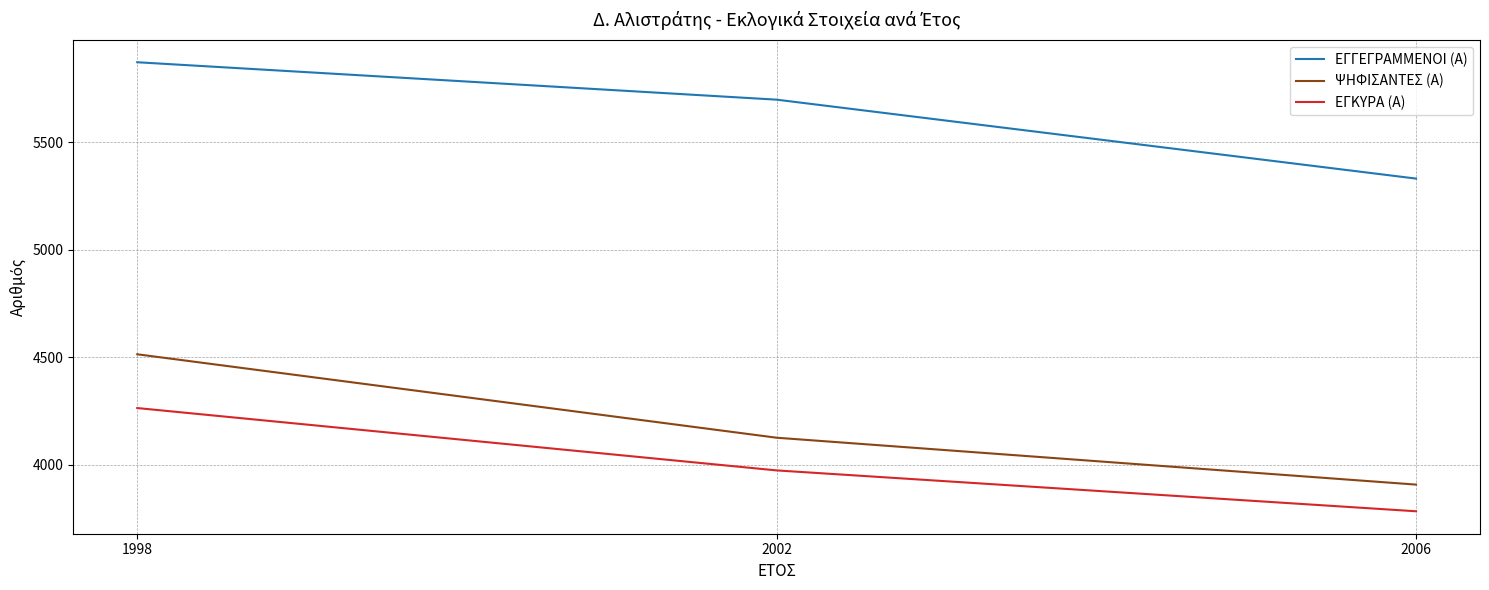

Is it true that ΕΓΚΥΡΑ (Α) equals 3974 at 2002?

True